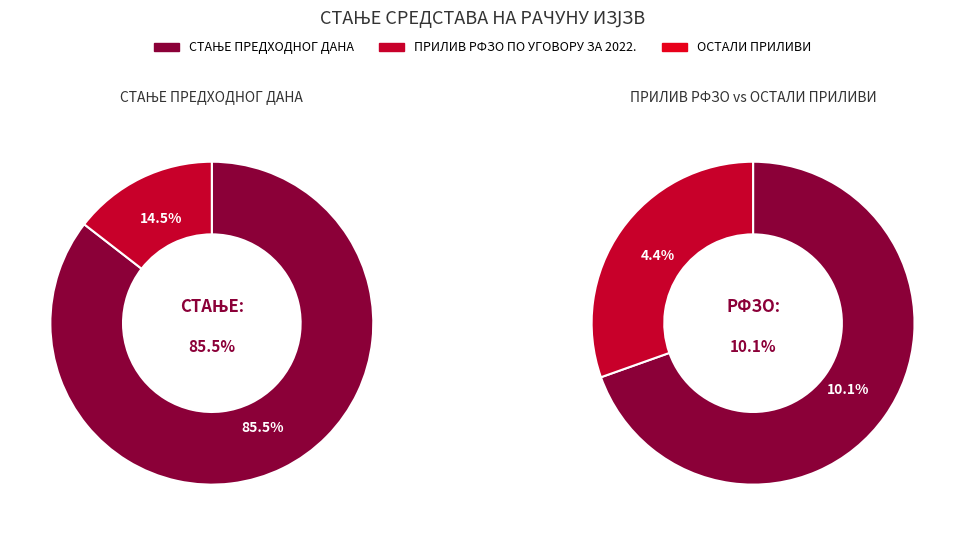

True or false: СТАЊЕ ПРЕДХОДНОГ ДАНА accounts for 85% of the total.

True